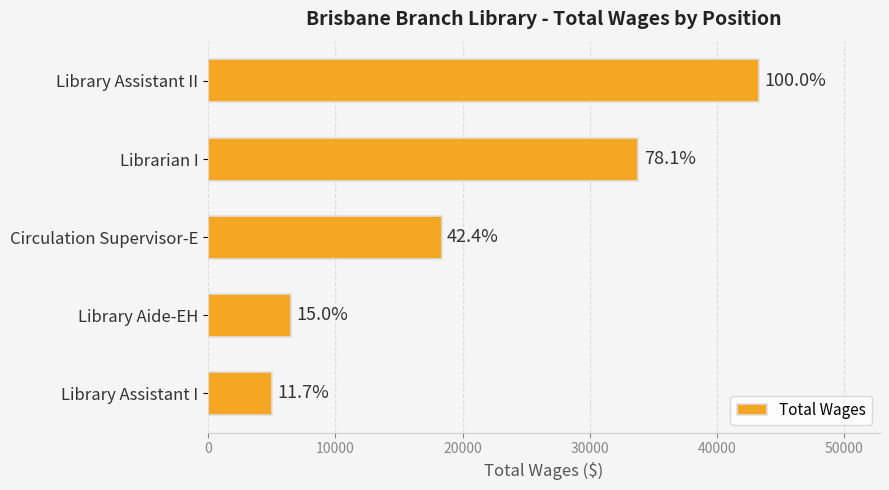

How many bars are there in total?

5